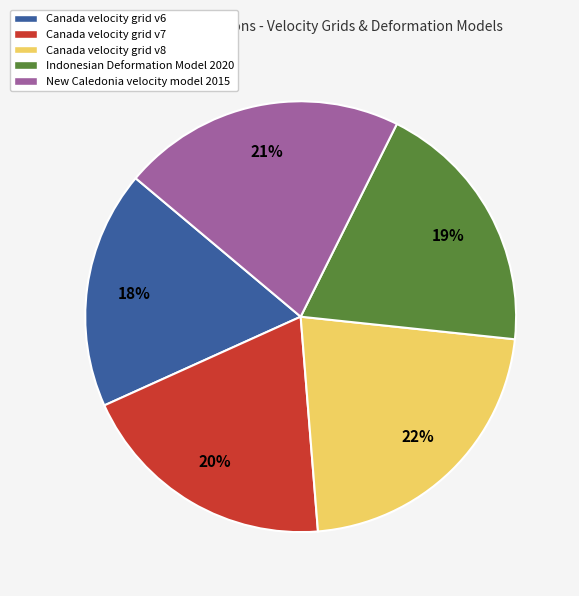

How many slices are in this pie chart?

5